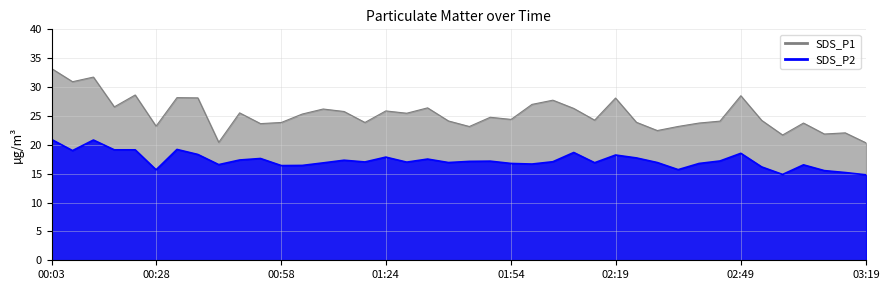

Between 00:03 and 00:23, which series saw the biggest shift?

SDS_P1